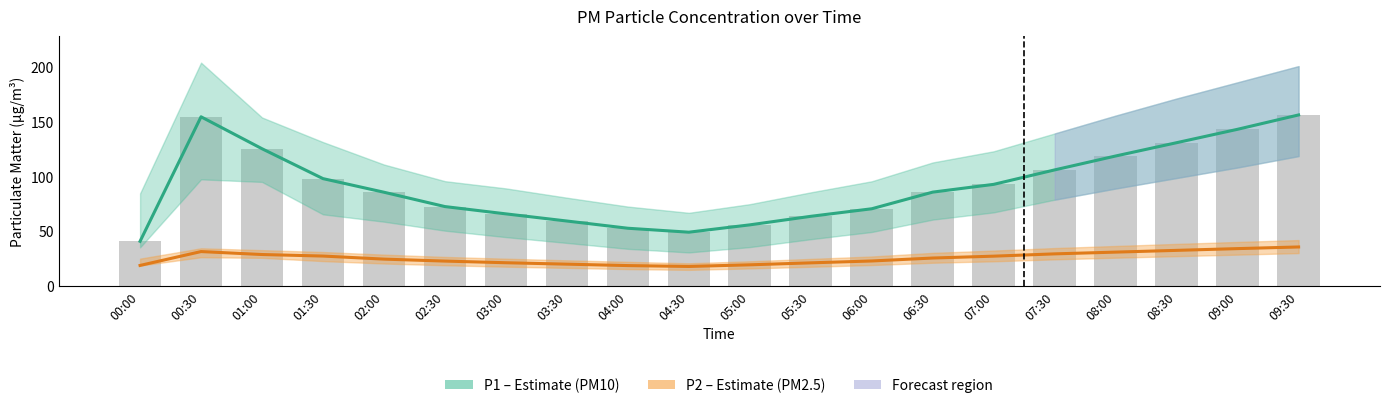

What is the label of the 15th bar from the left?

07:00